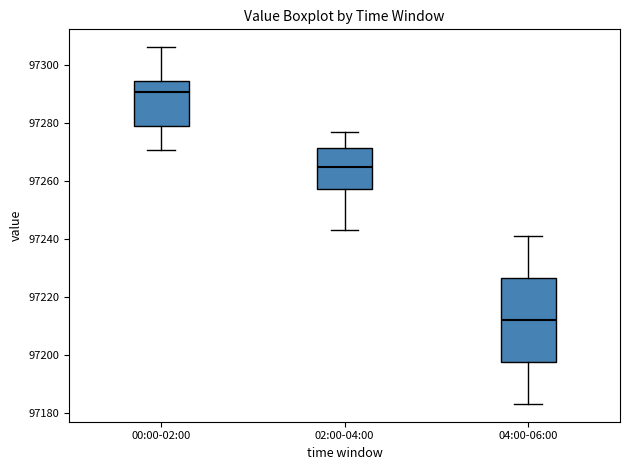

Reading left to right, transcribe this box plot: for each box, give where its median line is, the range the box spans, and where its two whiskers end, as read against the y-axis. The values are not printed on the chart, so give them approximately, as read against the axis.

00:00-02:00: median 97290, box 97278 to 97294, whiskers 97270 to 97306
02:00-04:00: median 97264, box 97258 to 97272, whiskers 97244 to 97276
04:00-06:00: median 97212, box 97198 to 97226, whiskers 97184 to 97242